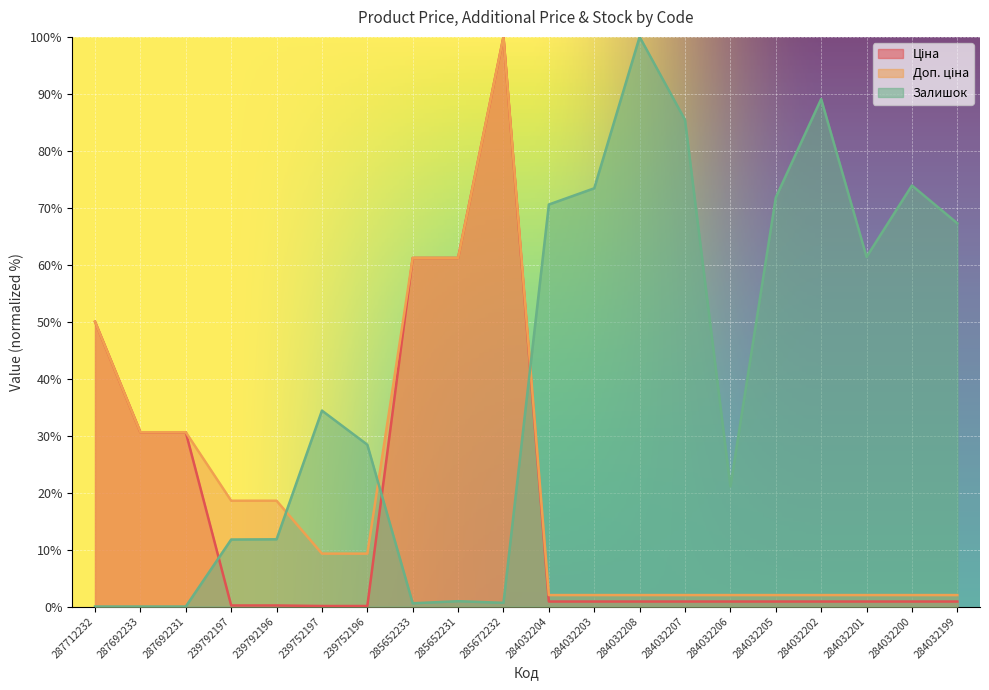

What is the difference between the second highest and minimum values in the Доп. ціна series?

59.2